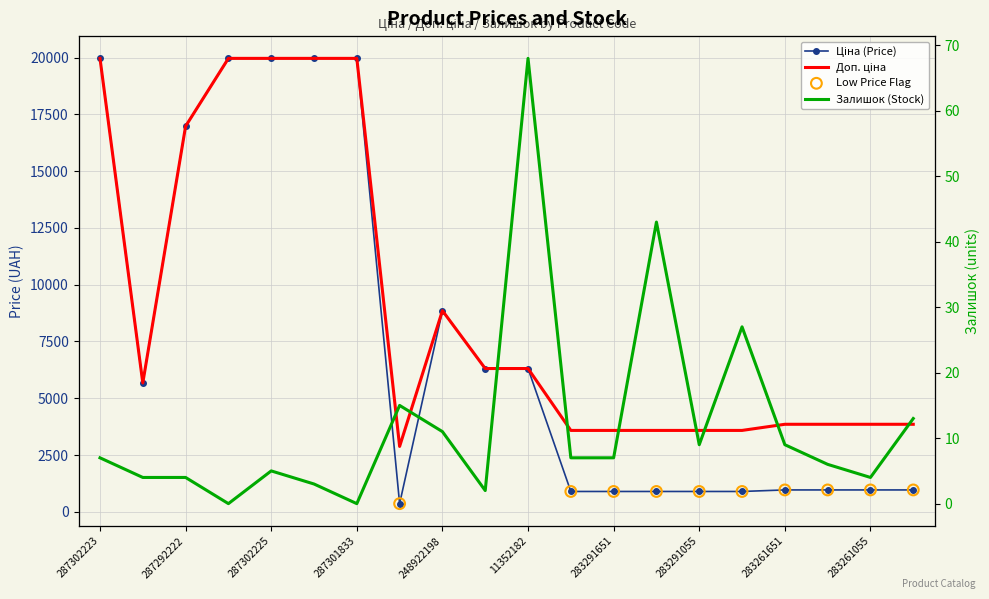

What is the total value across all series at 287302226?

39928.3